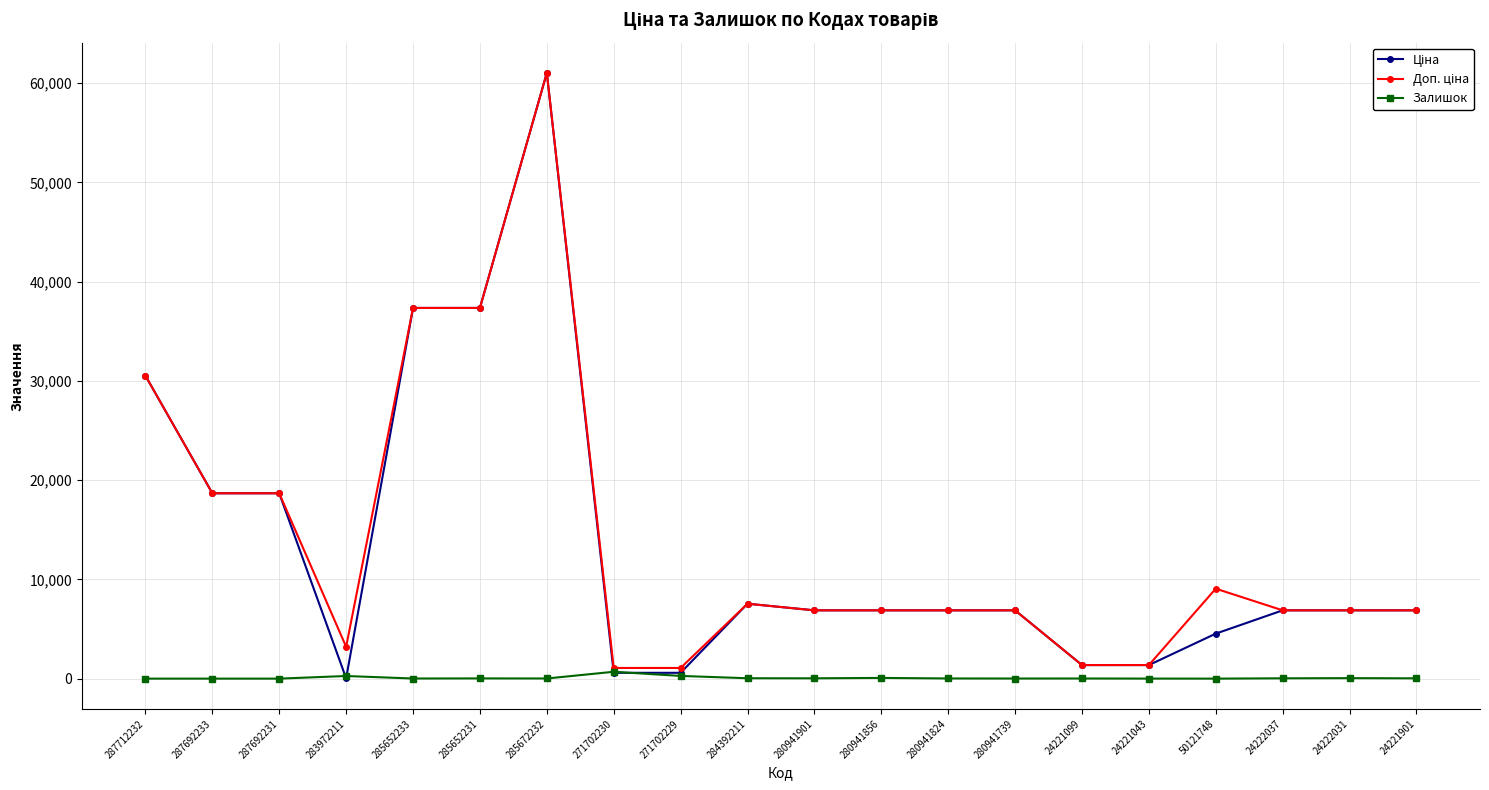

What is the maximum value for Залишок?

690.0